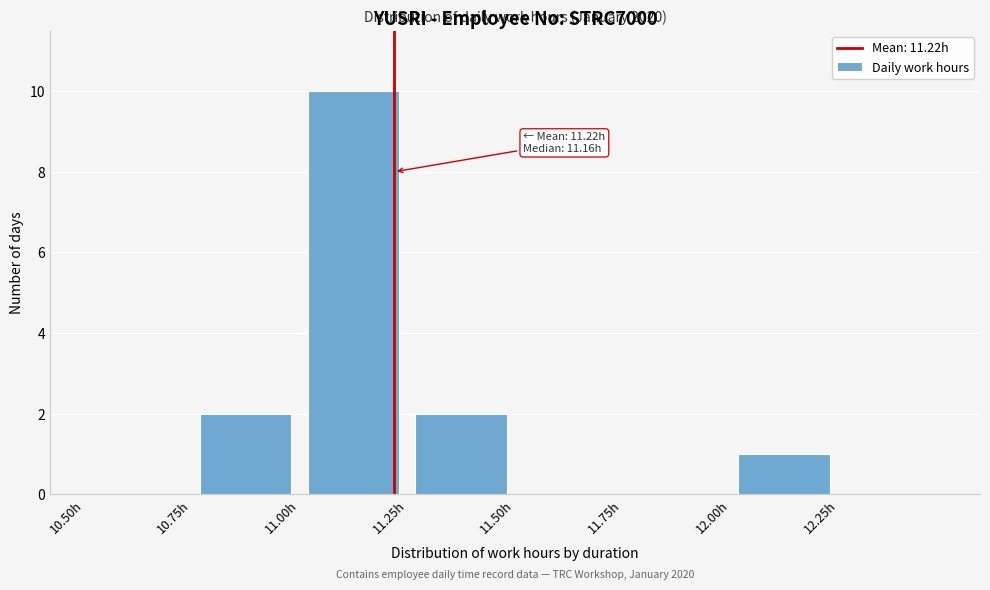

Over which range of the x-axis is the bar tallest?

11.00 to 11.25